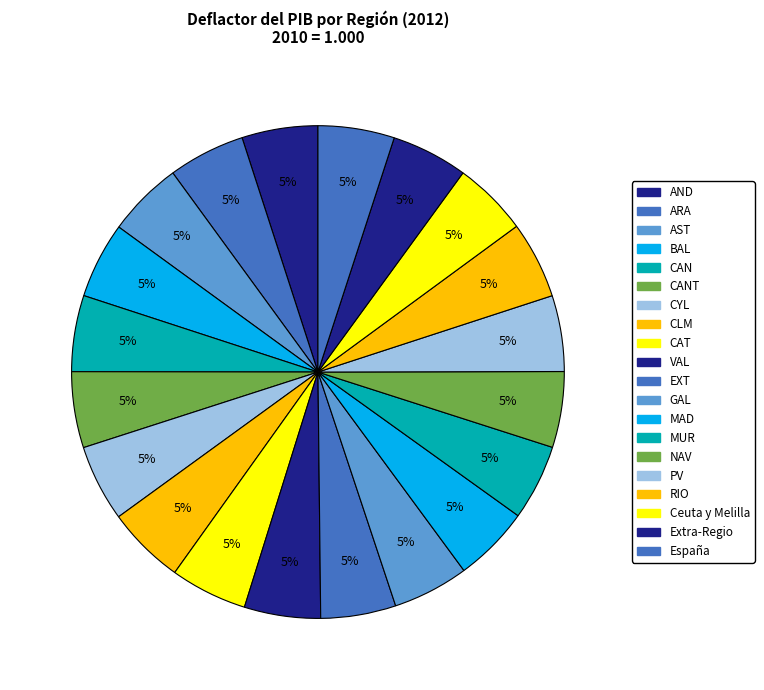

How many slices are in this pie chart?

20